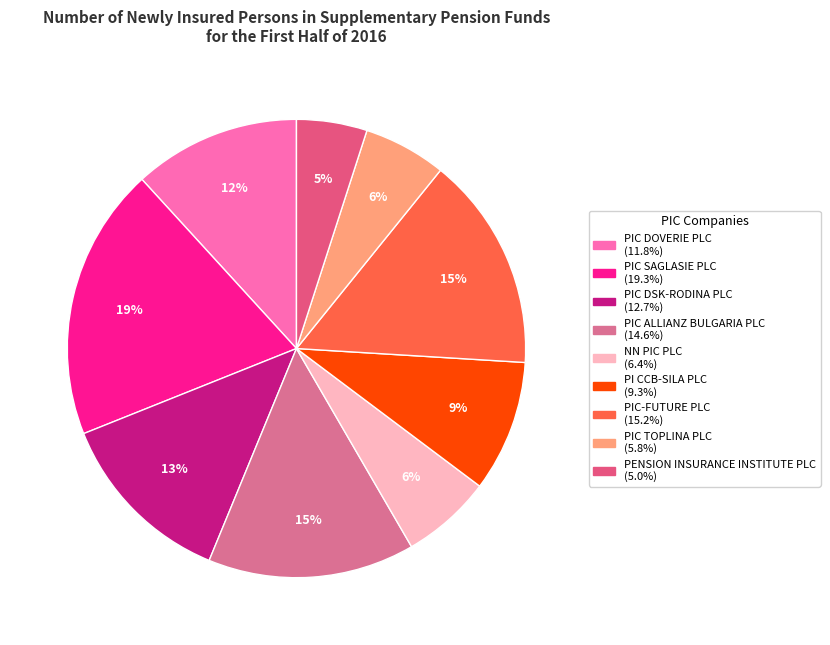

How many segments does this pie chart have?

9